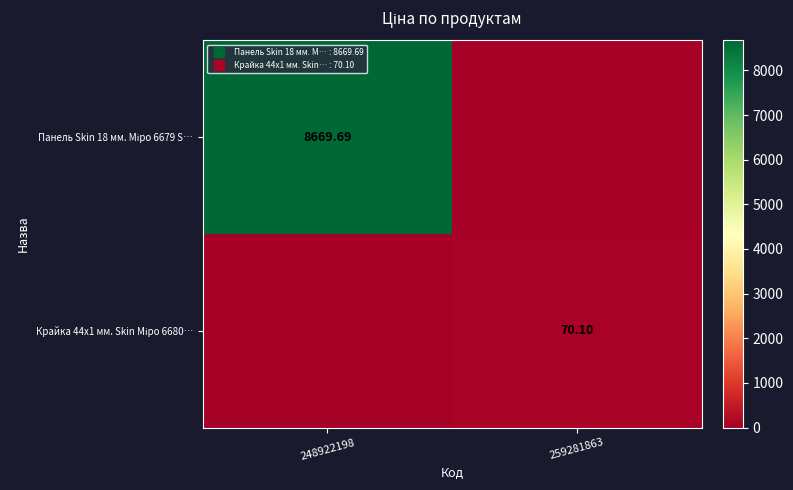

List the series in order of their overall mean, highest first.

Панель Skin 18 мм. Міро 6679 S…, Крайка 44x1 мм. Skin Міро 6680…